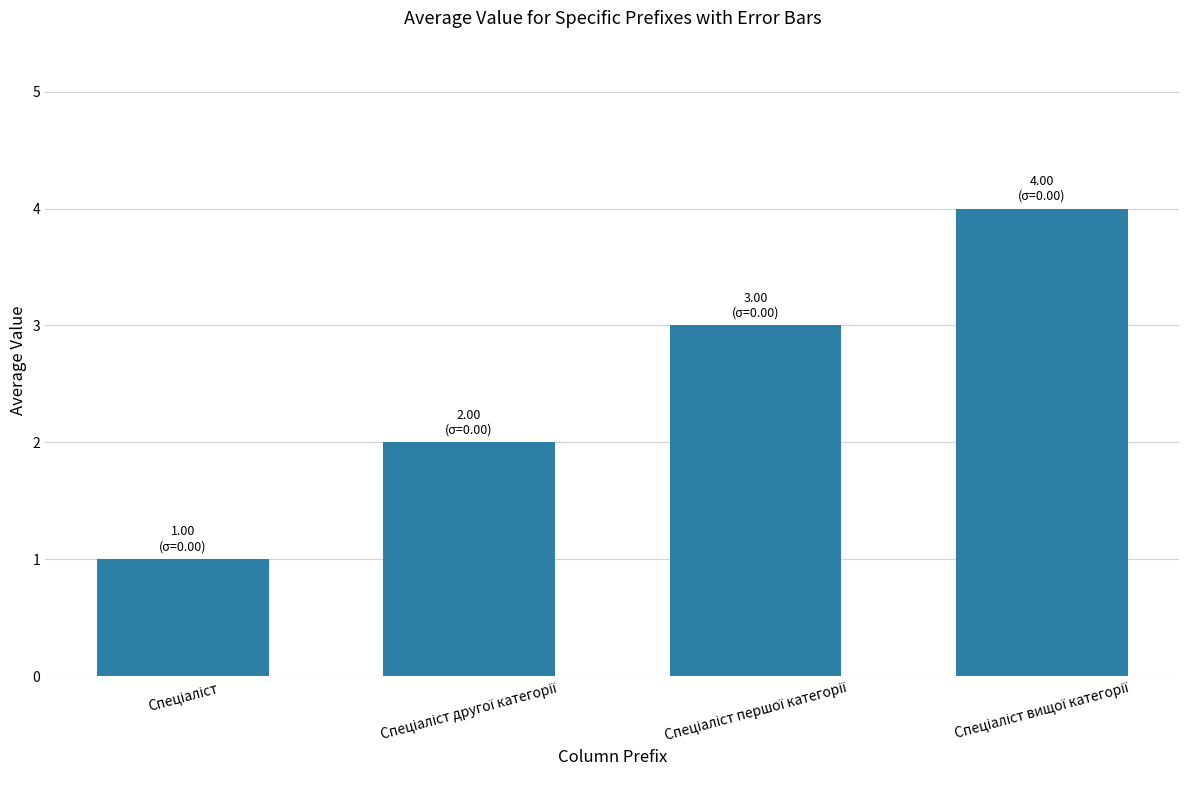

What is the sum of all values?

10